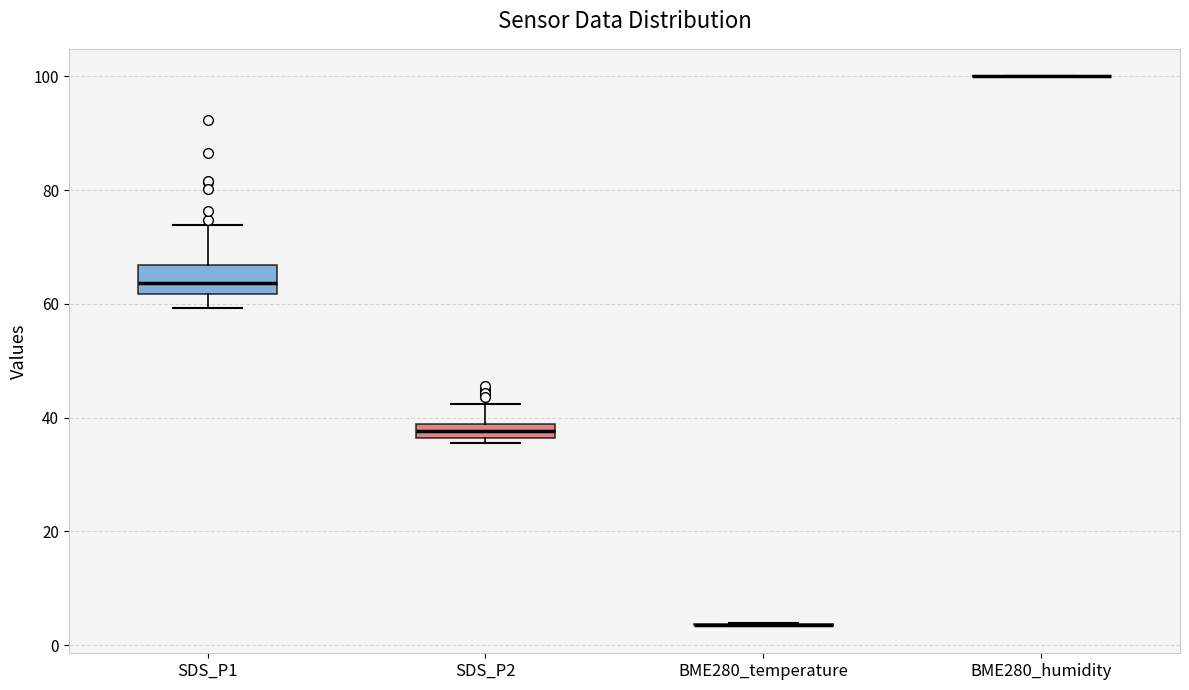

Which box is the tallest, from its lower edge to its upper edge?

SDS_P1